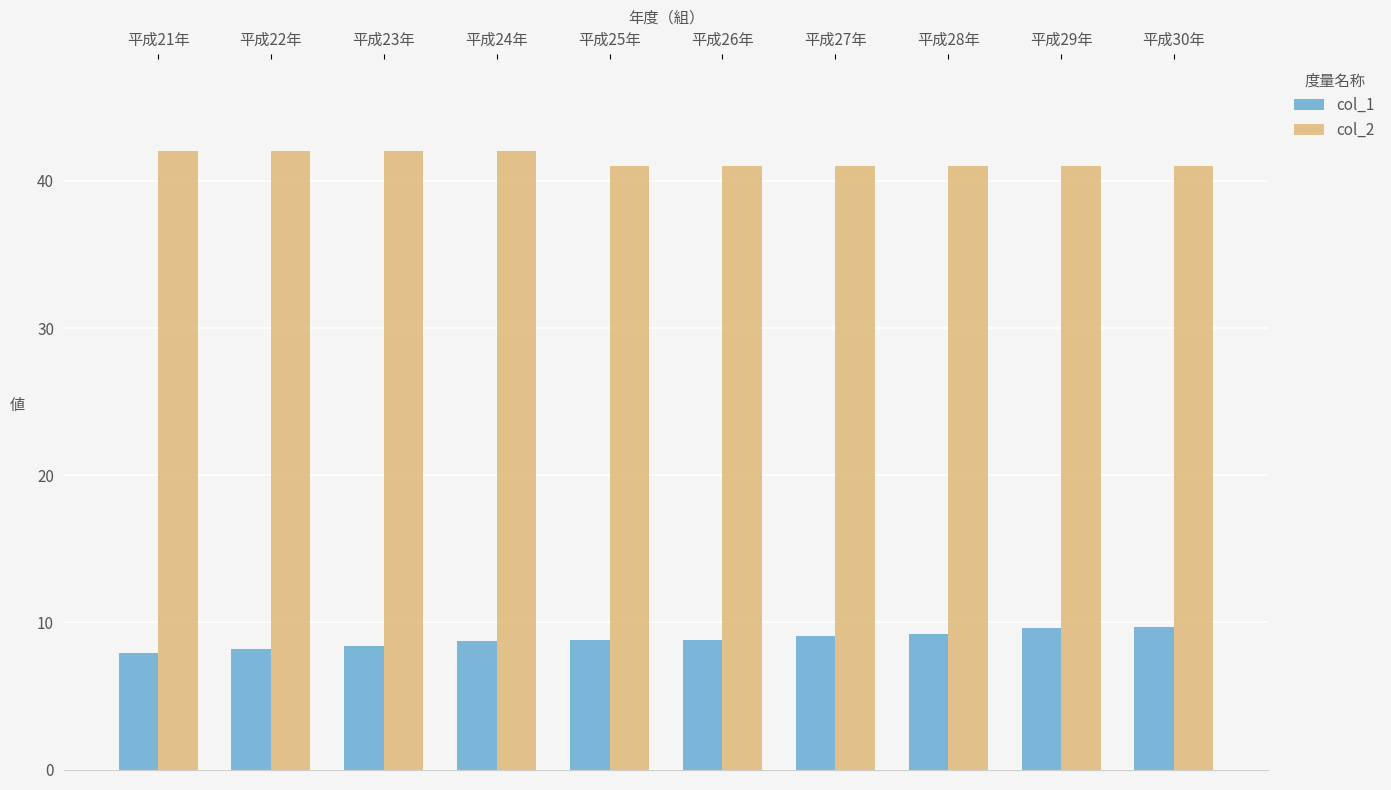

What is the highest value of the col_1 series?

9.7